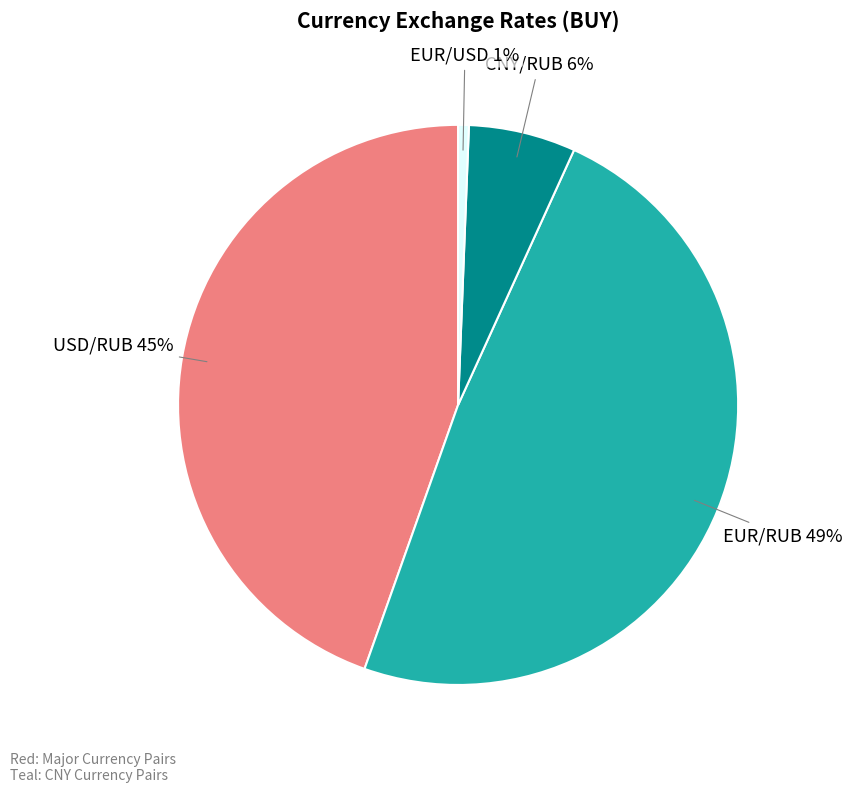

To the nearest percent, what percentage of the pie is EUR/RUB?

49%